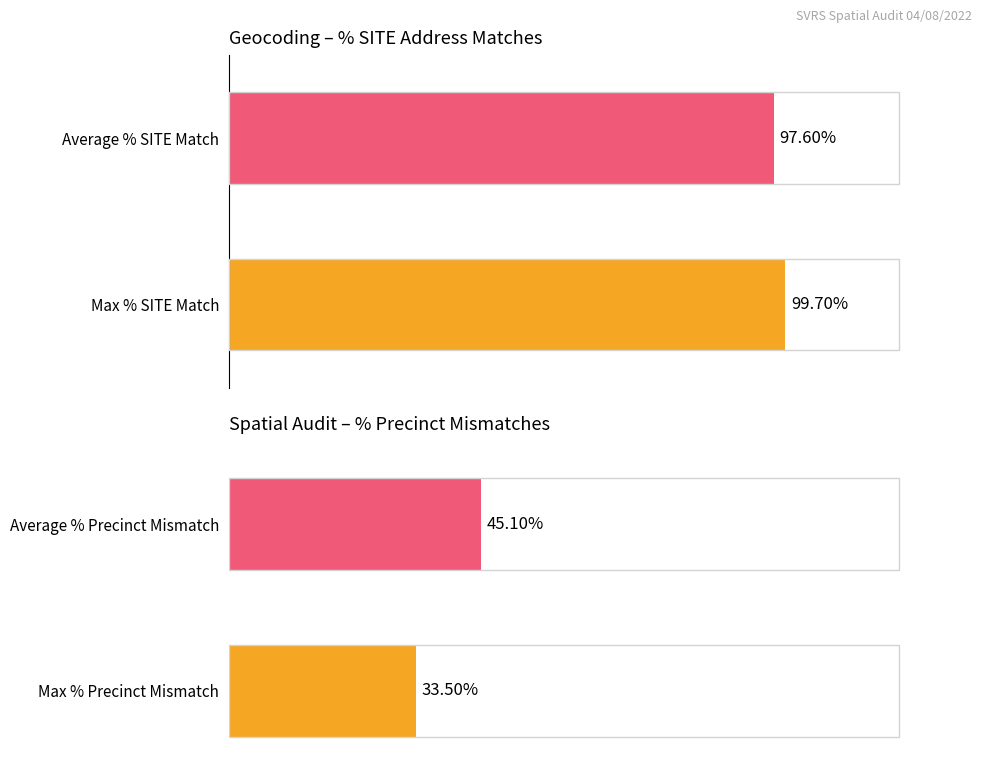

The % Precinct Mismatches series shows 0.2 at Precinct 37/Logan. True or false?

False